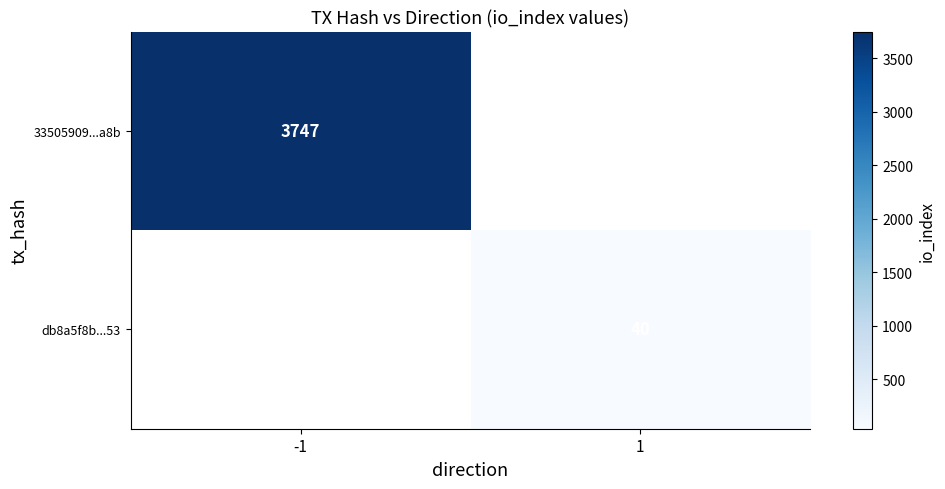

Is it true that 33505909...a8b equals 6099 at -1?

False